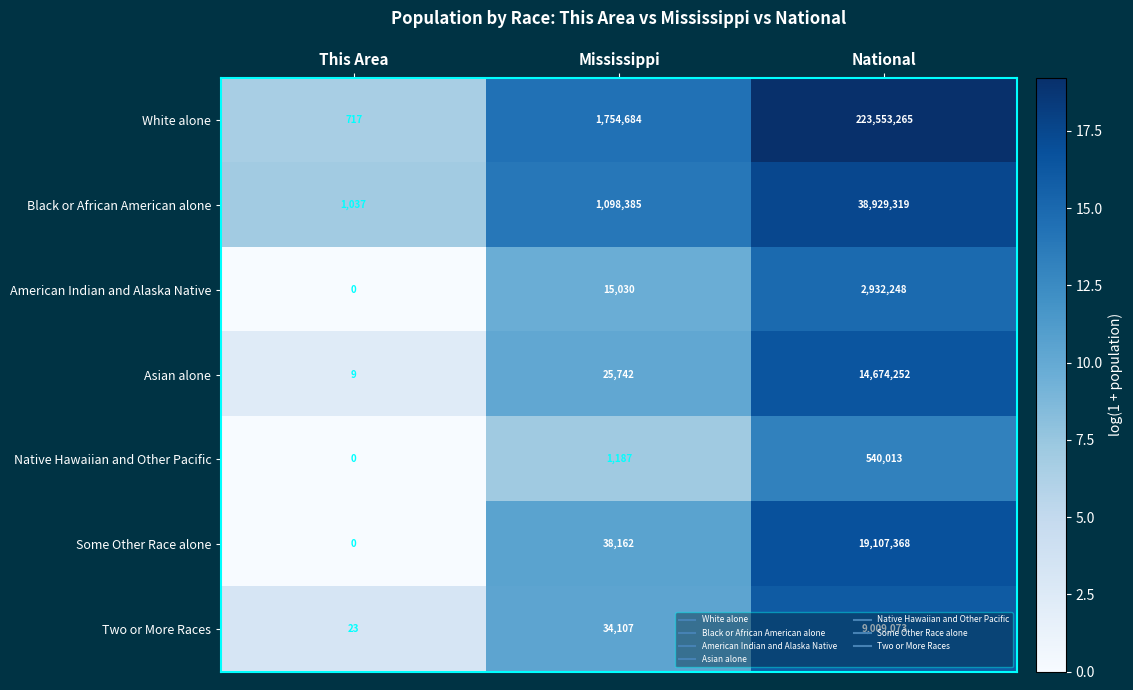

Rank the series by their maximum value, from lowest to highest.

Native Hawaiian and Other Pacific, American Indian and Alaska Native, Two or More Races, Asian alone, Some Other Race alone, Black or African American alone, White alone